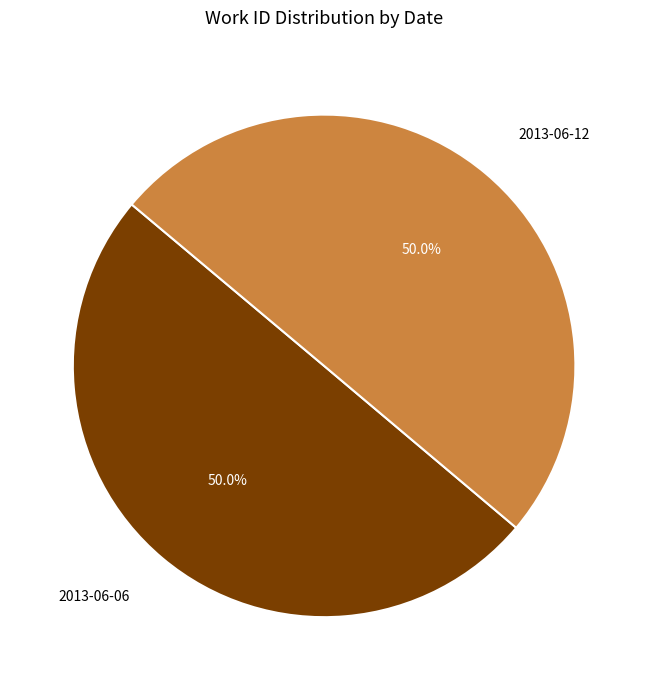

Approximately how many times larger is the value at 2013-06-12 compared to 2013-06-06?

1.0